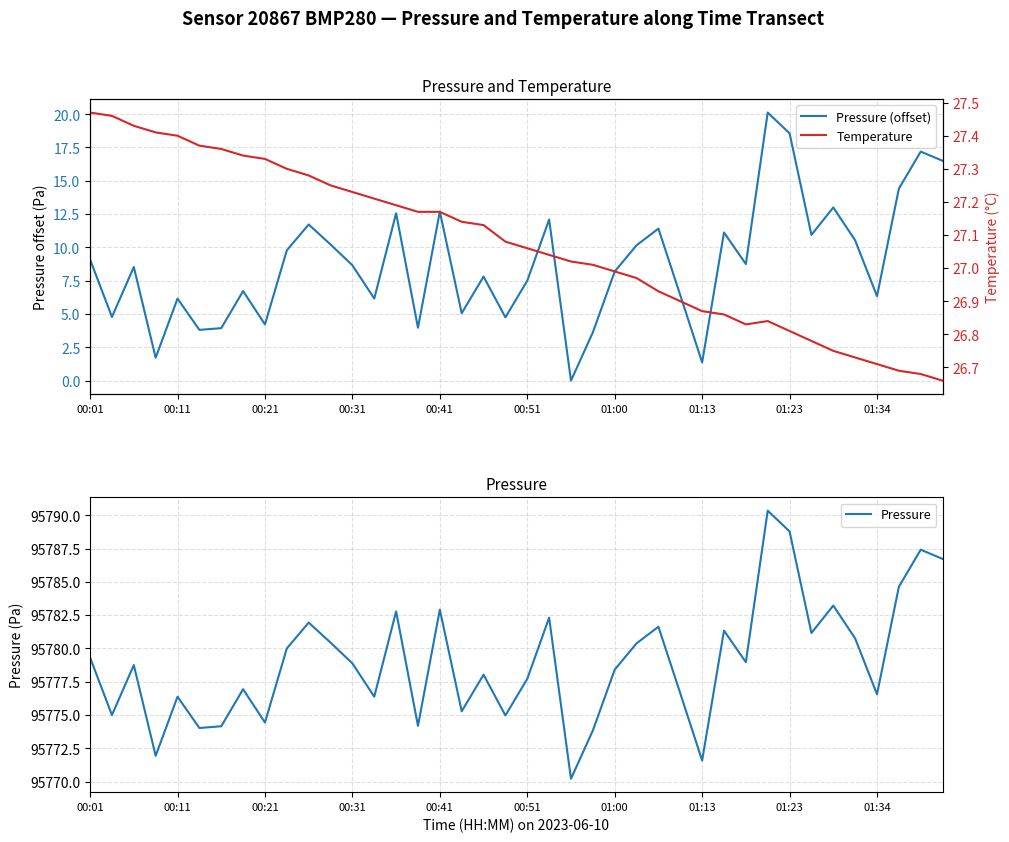

What is the minimum value for Pressure?

95770.2